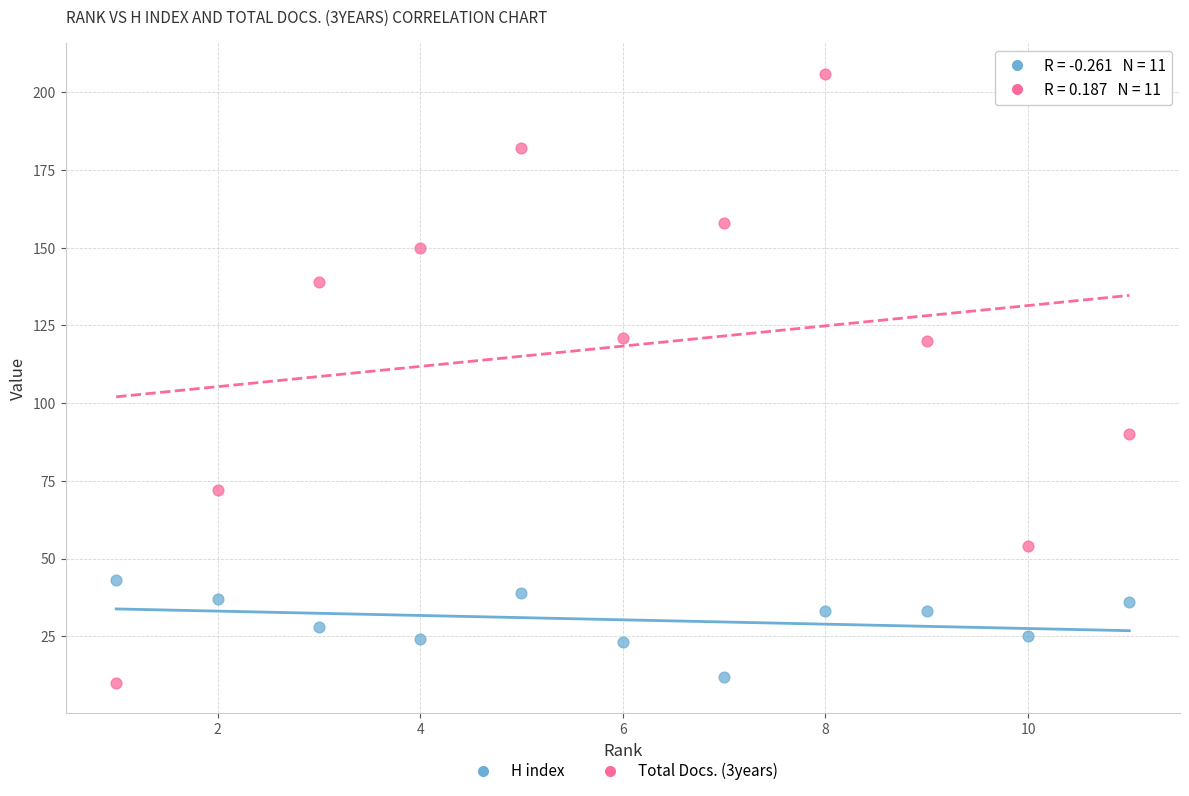

What is the X range (max minus min) for the scatter plot?

10